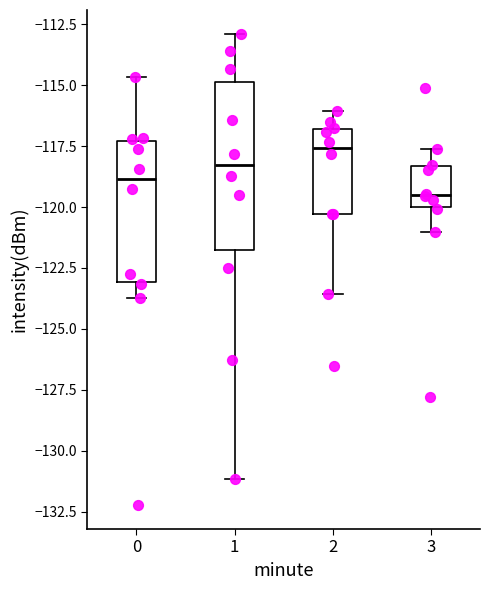

Which box has the highest median line?

2